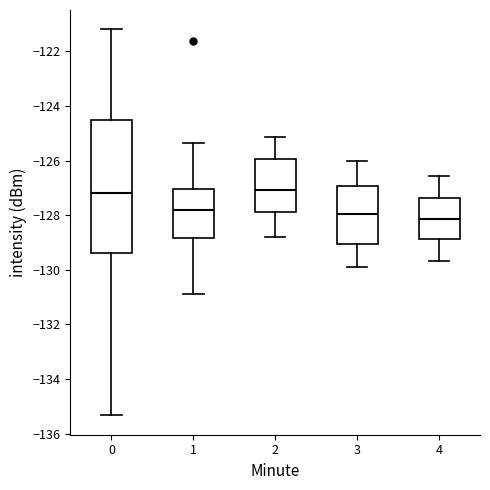

Where is the lower edge of the box at x = 0 on the y-axis? The values are not printed on the chart, so give them approximately, as read against the axis.

-129.4